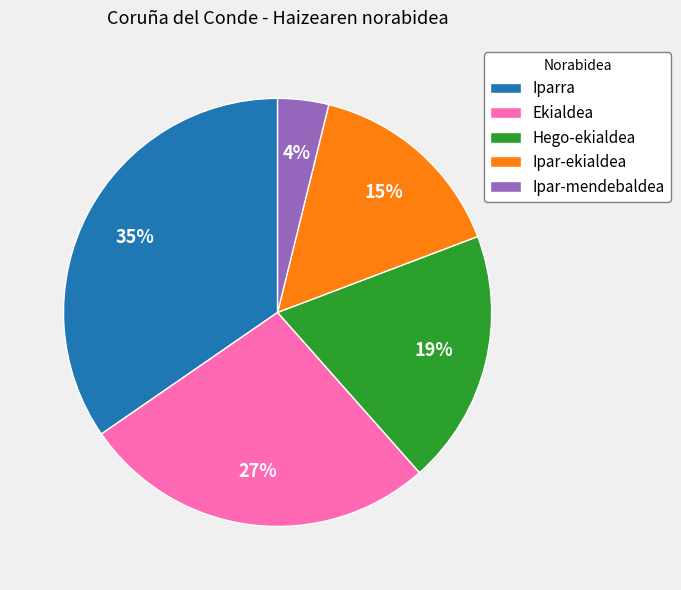

Is Ipar-mendebaldea the majority of the pie?

No